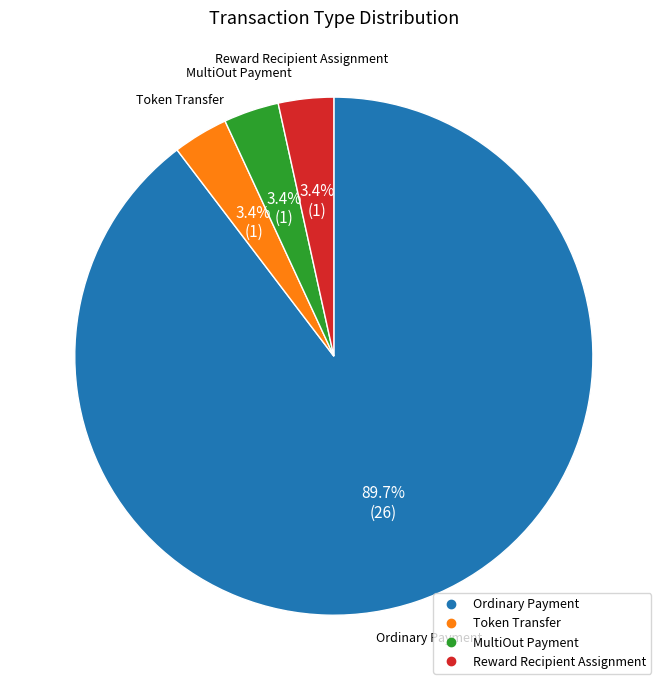

Between MultiOut Payment and Ordinary Payment, which is larger?

Ordinary Payment